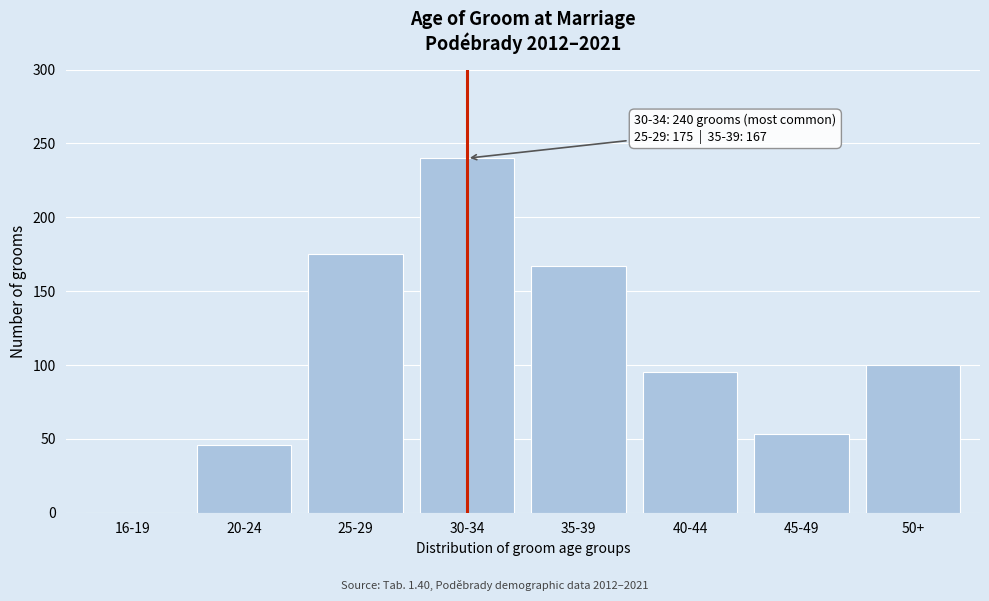

Reading right to left, what are all the values shown in this chart?

50+=100	45-49=53	40-44=95	35-39=167	30-34=240	25-29=175	20-24=46	16-19=0